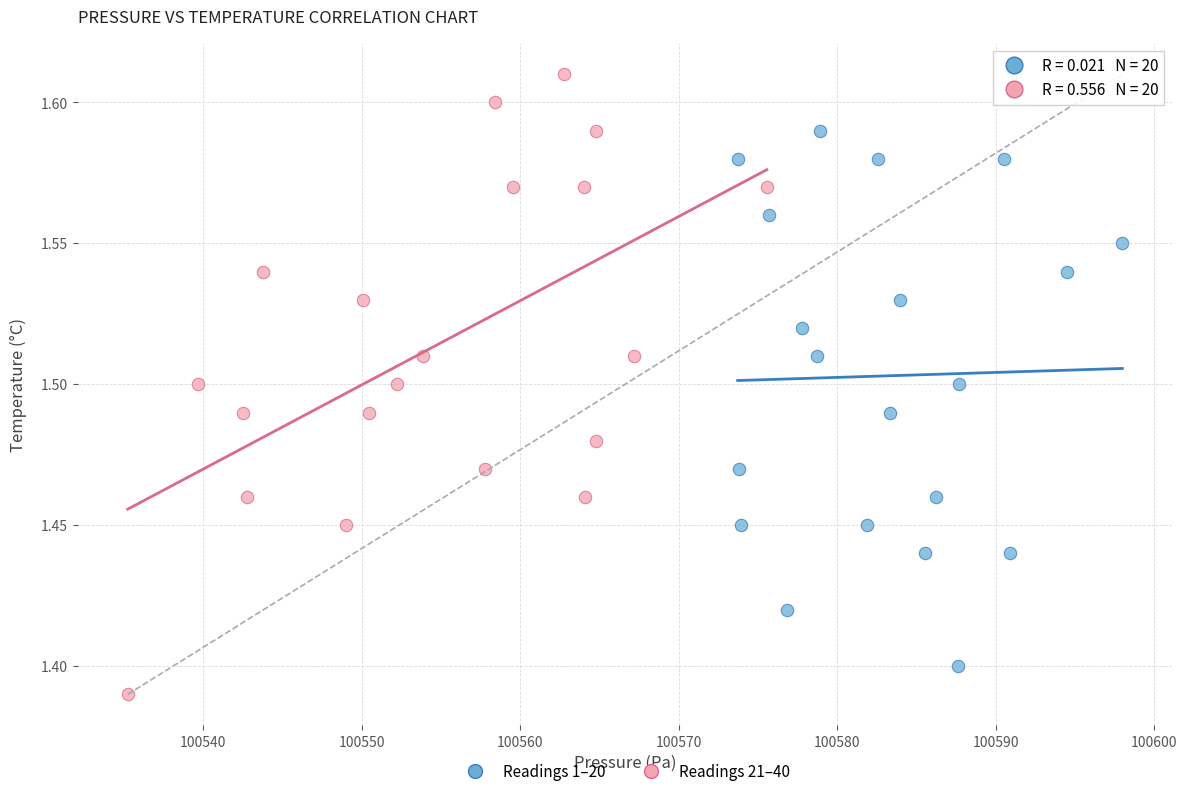

Which series contains the highest Y value?

Readings 21–40